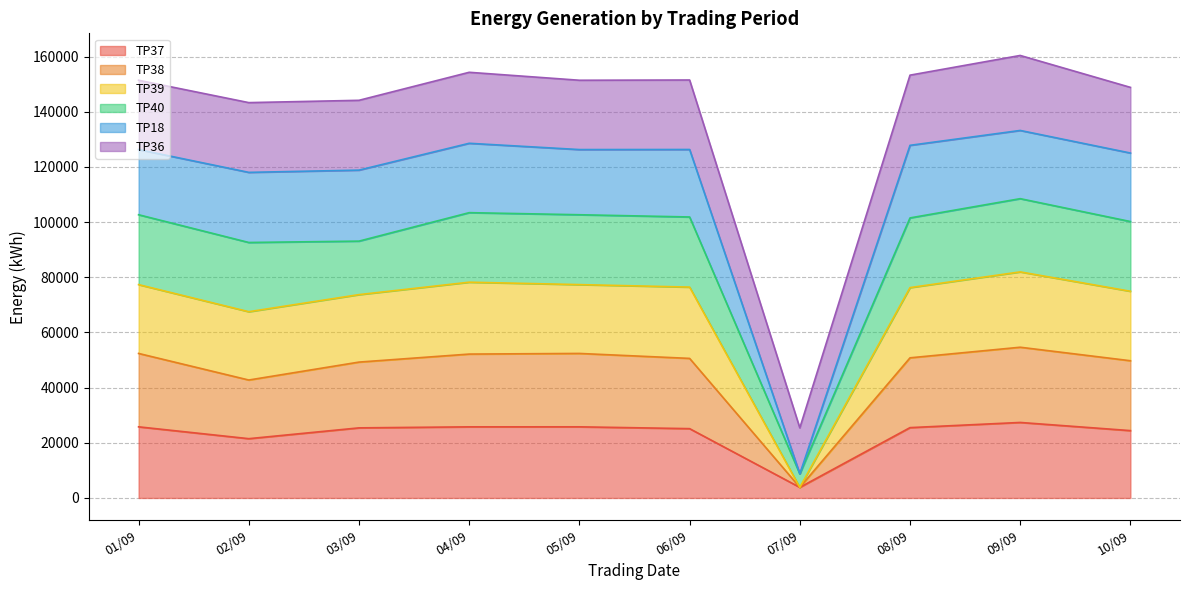

Which category has the lowest value in the TP37 series?

07/09